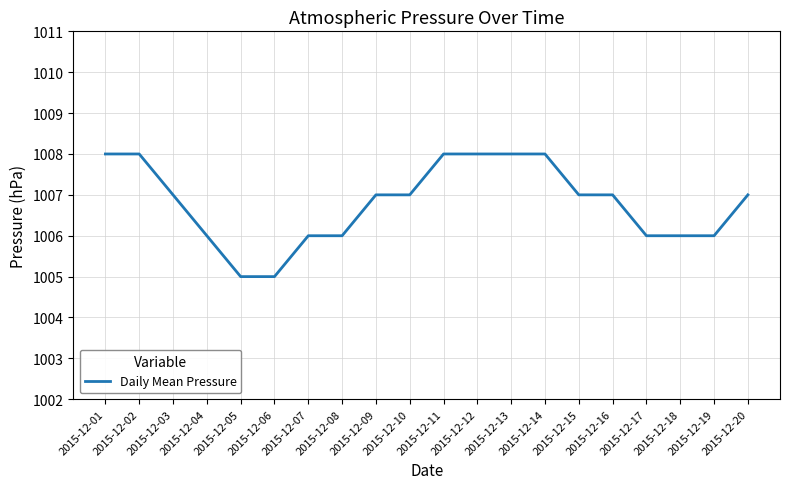

The value at 2015-12-16 is 1007. True or false?

True